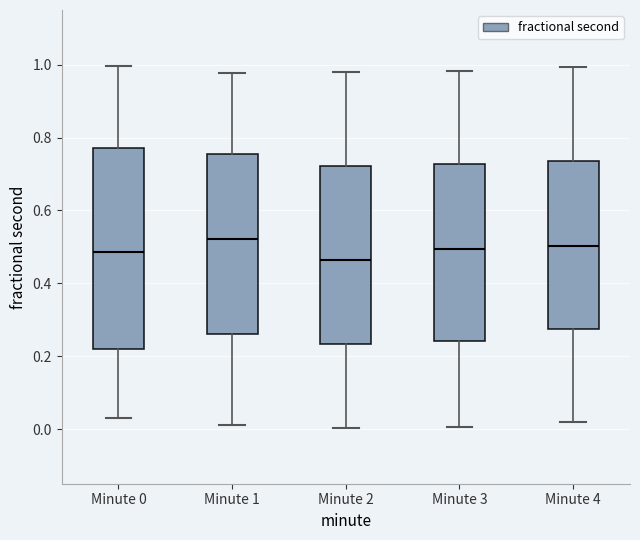

Where is the lower edge of the box for Minute 2 on the y-axis? The values are not printed on the chart, so give them approximately, as read against the axis.

0.24